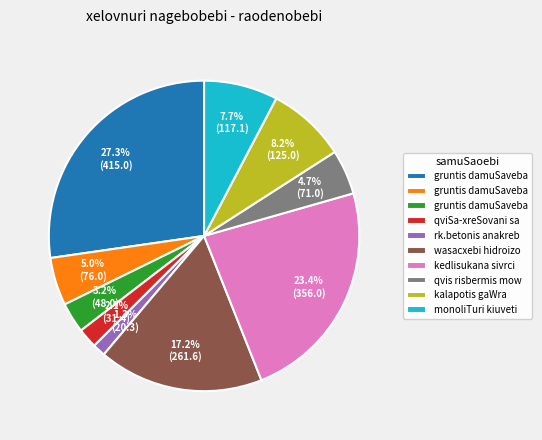

Does any single category account for the majority?

No